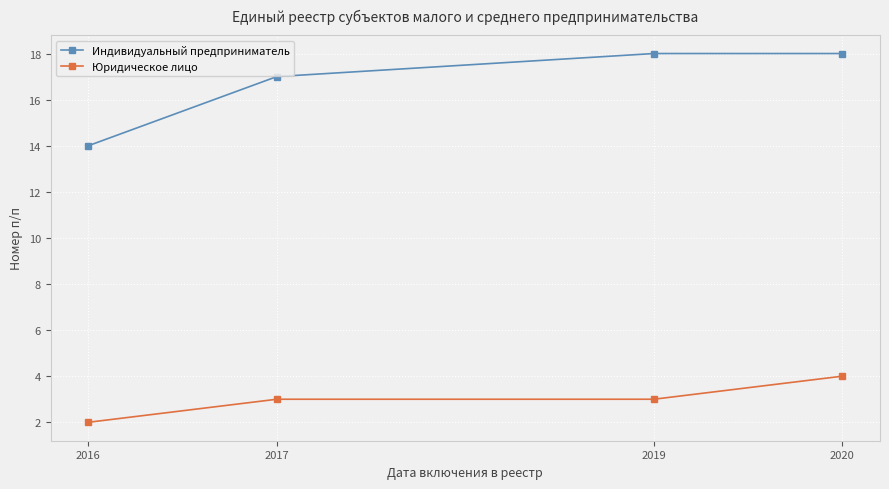

What are all the series names shown in the legend?

Индивидуальный предприниматель, Юридическое лицо